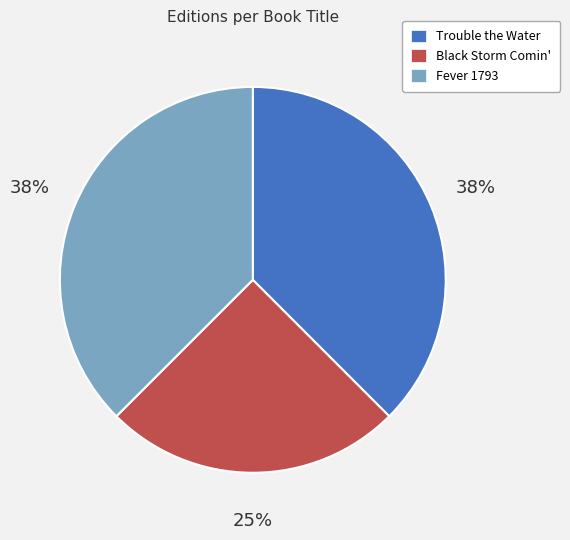

The Fever 1793 slice represents 38% of the pie. True or false?

True